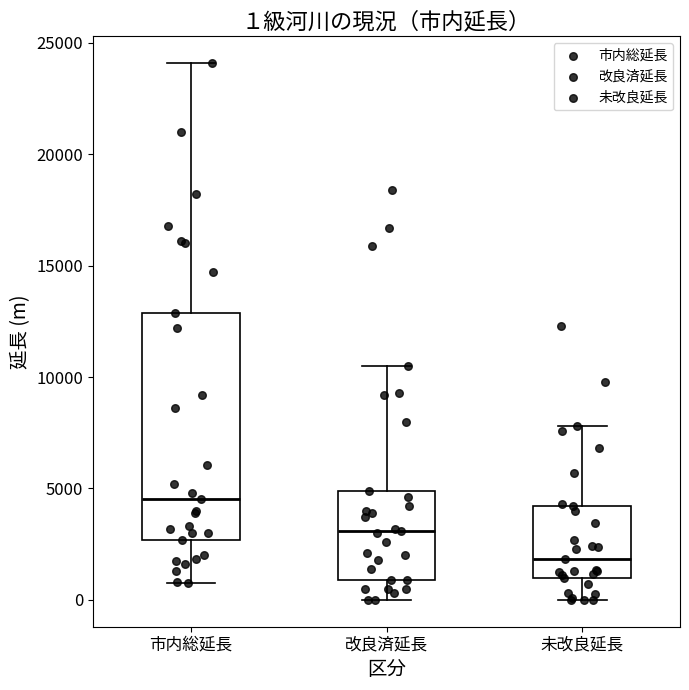

Which box has the lowest median line?

未改良延長